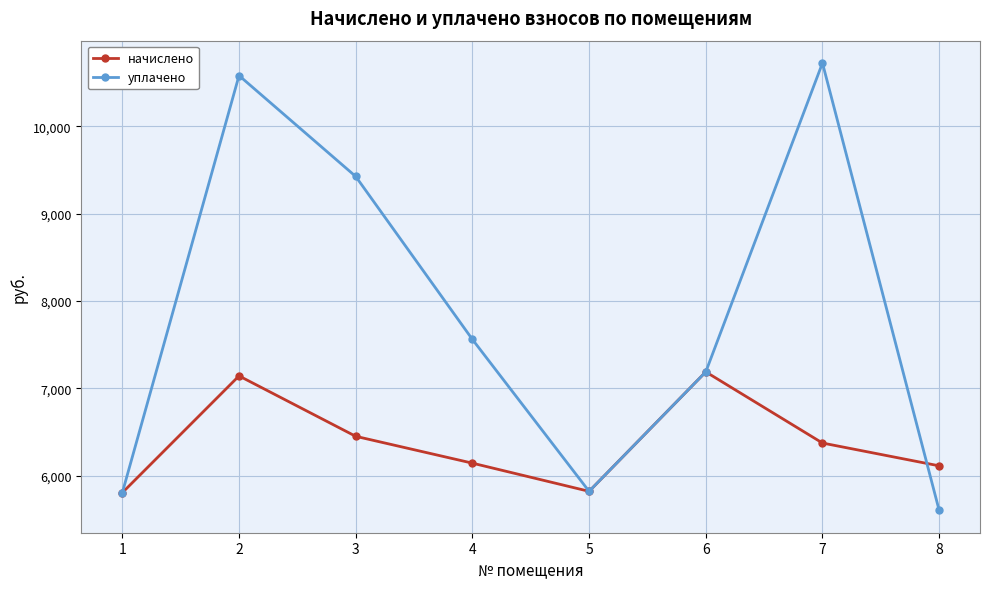

At which category does уплачено reach its first local valley?

5